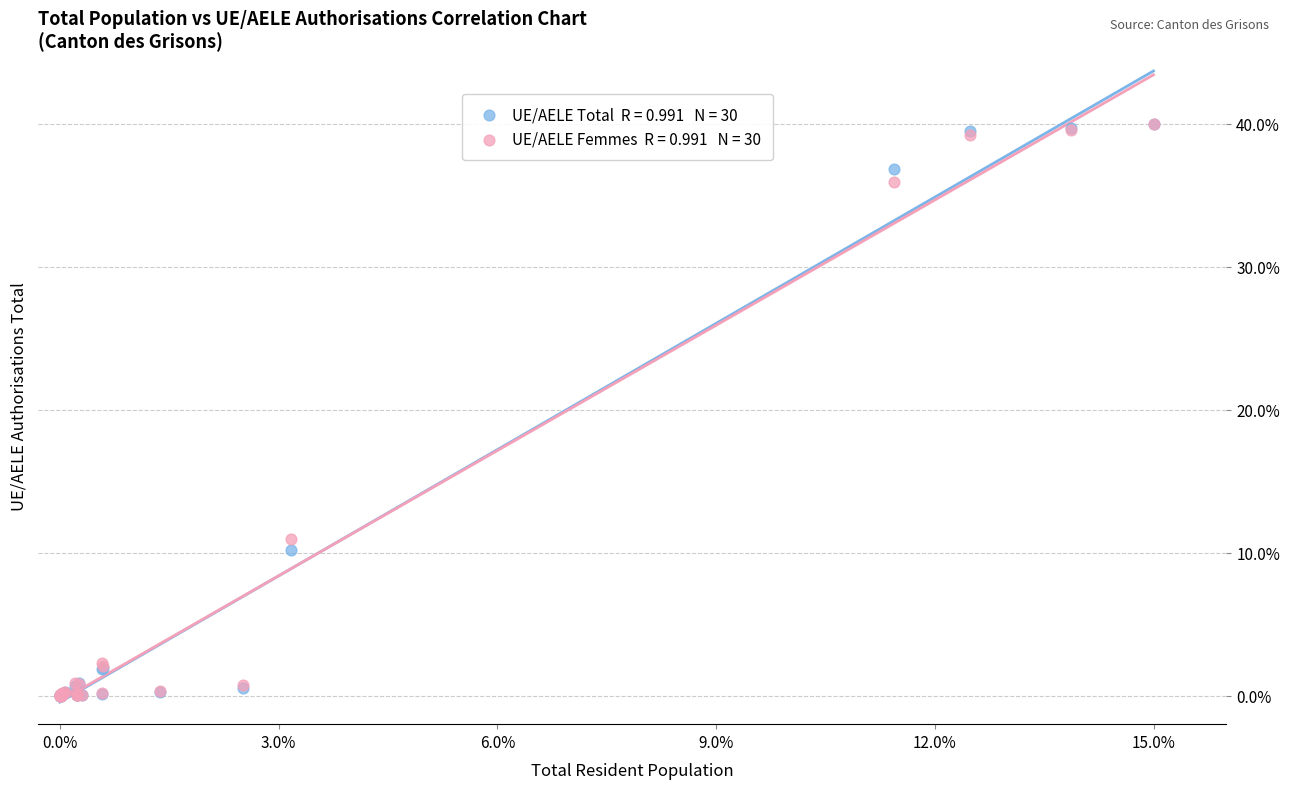

Across all series, what Y value is closest to 20?

10.9